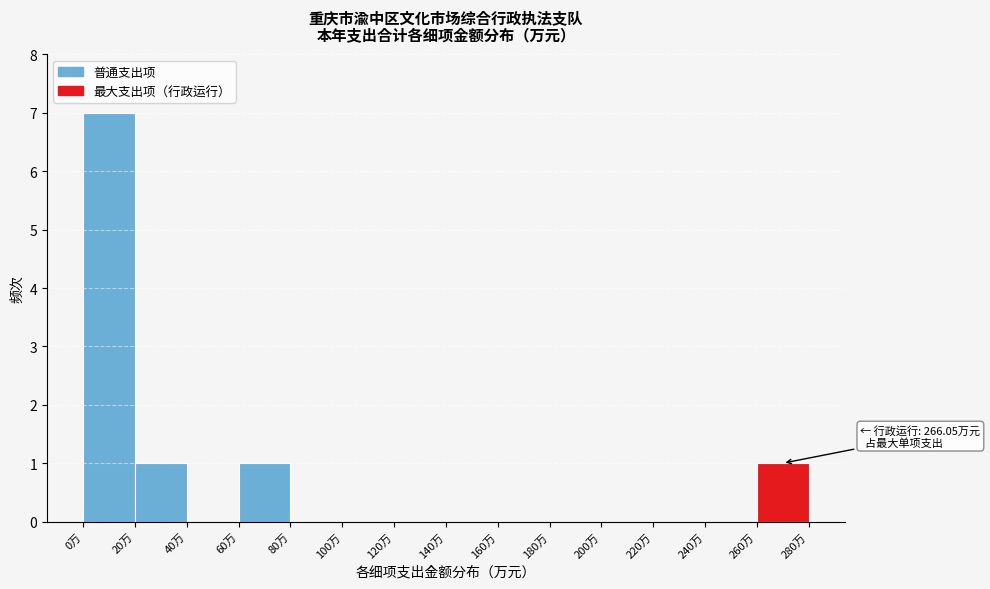

Which range on the x-axis has the tallest bar?

0 to 20